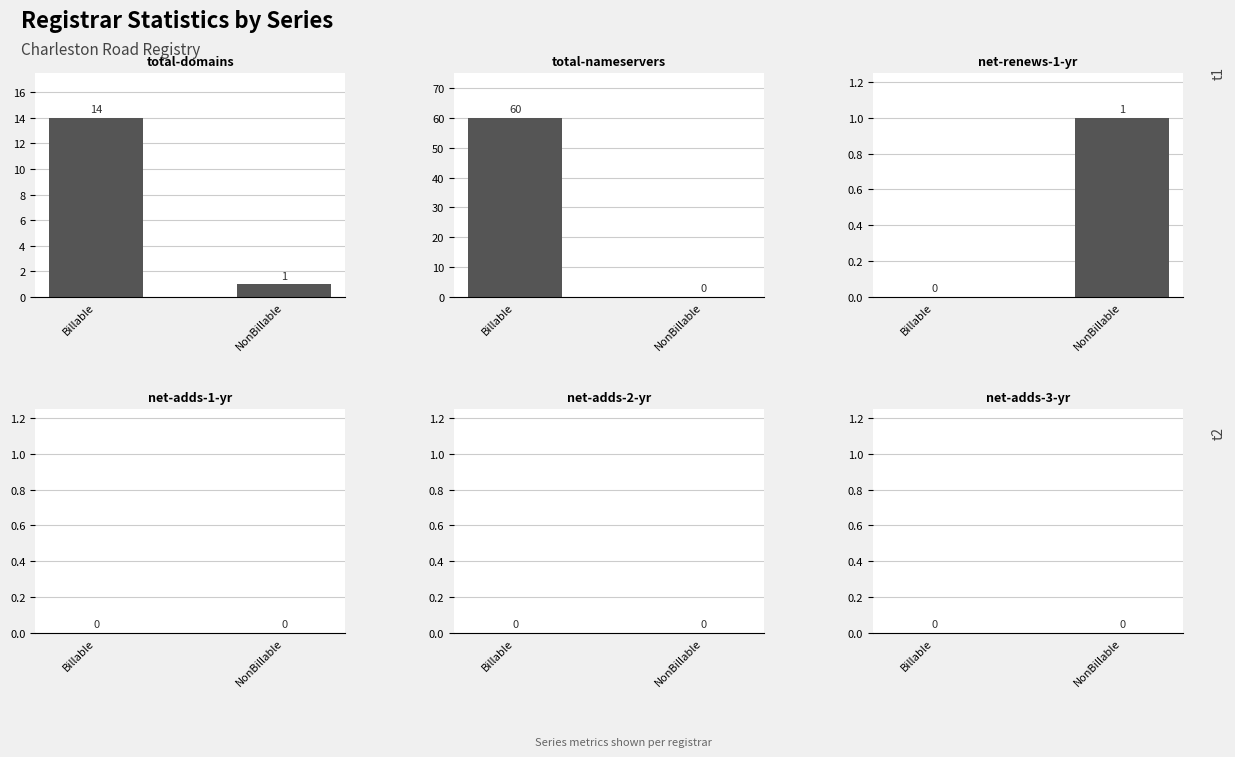

Does the chart contain stacked bars?

No